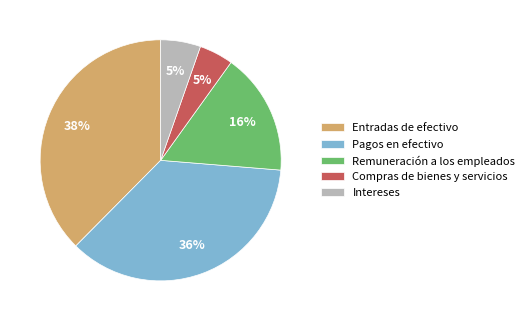

The Compras de bienes y servicios slice represents 5% of the pie. True or false?

True